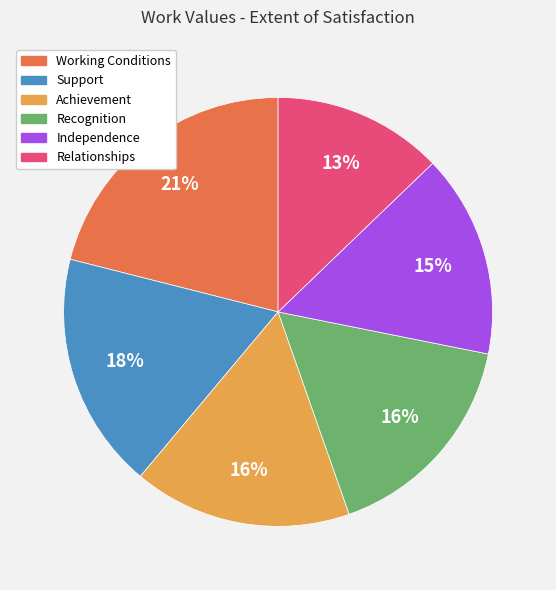

Which slice is the smallest?

Relationships